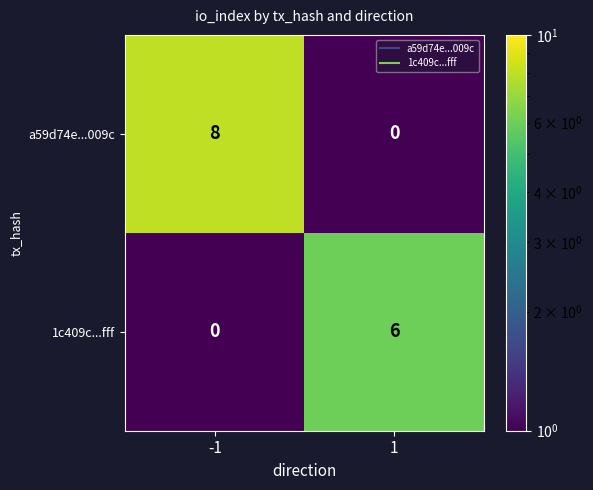

Which series changed the most between -1 and 1?

a59d74e...009c